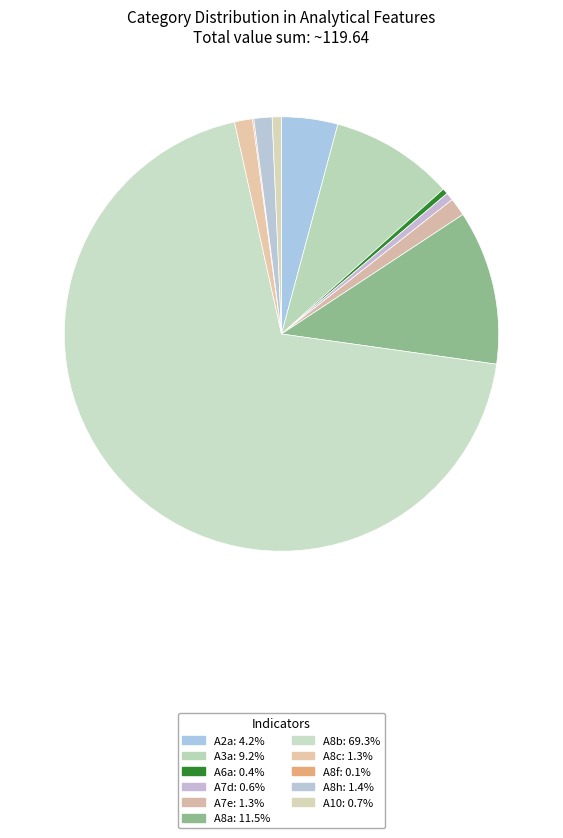

To the nearest percent, what portion does A8b represent?

69%